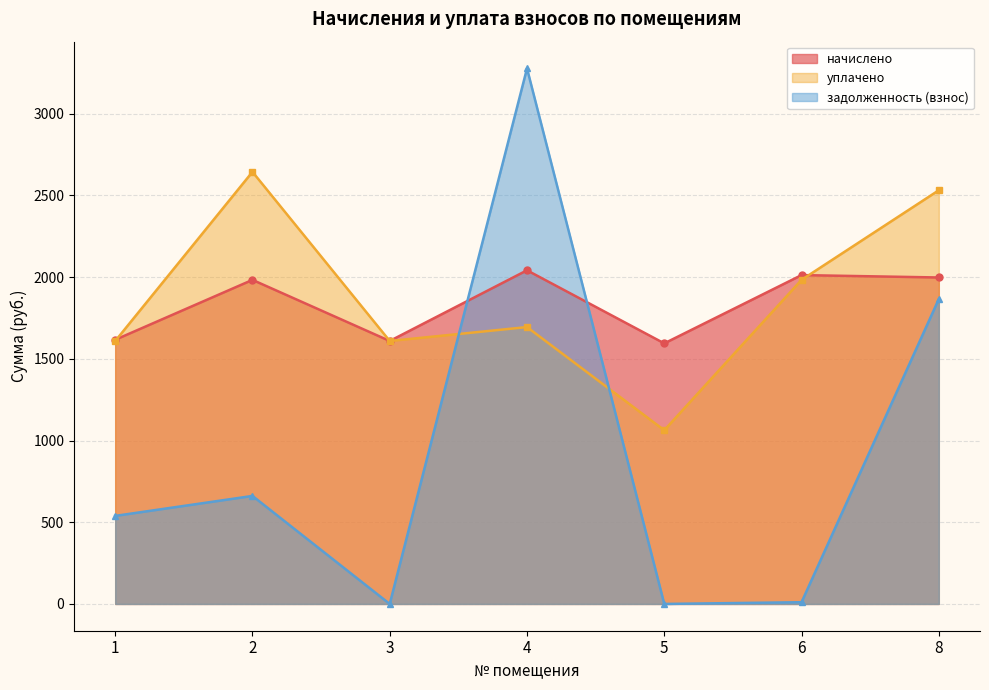

How many lines are shown in the chart?

3